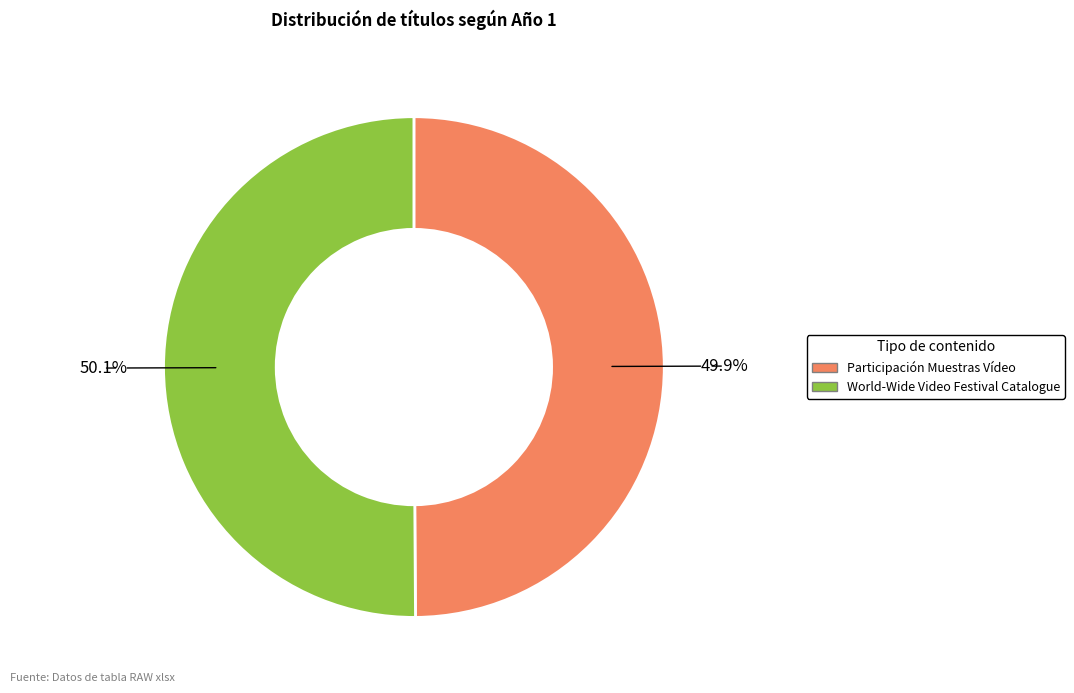

Approximately how many times larger is the value at World-Wide Video Festival Catalogue compared to Participación Muestras Vídeo?

1.0